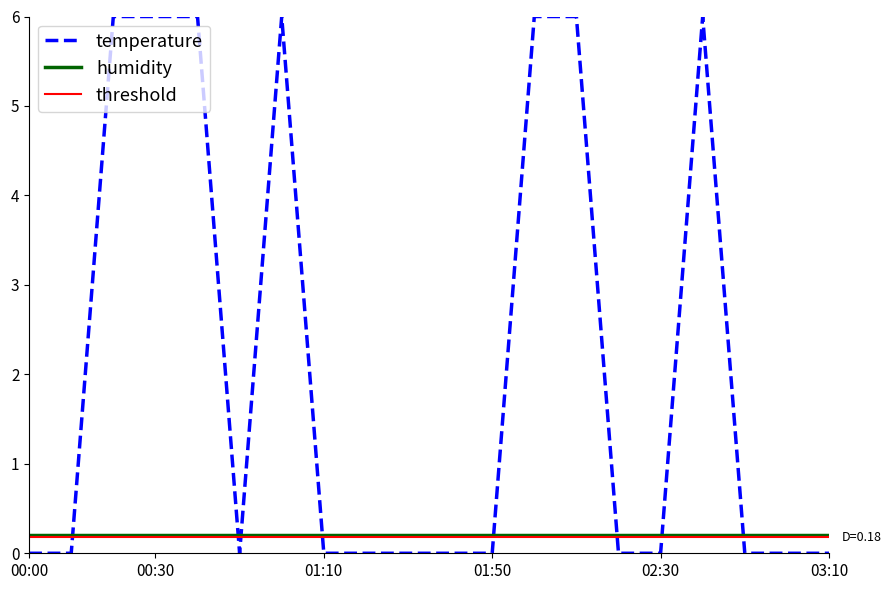

How many positive values are there?

7